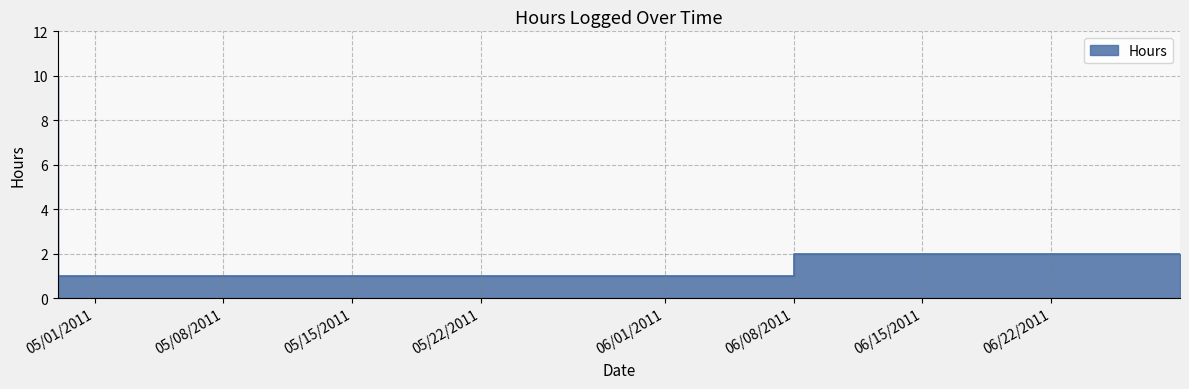

What is the sum of all values?

13